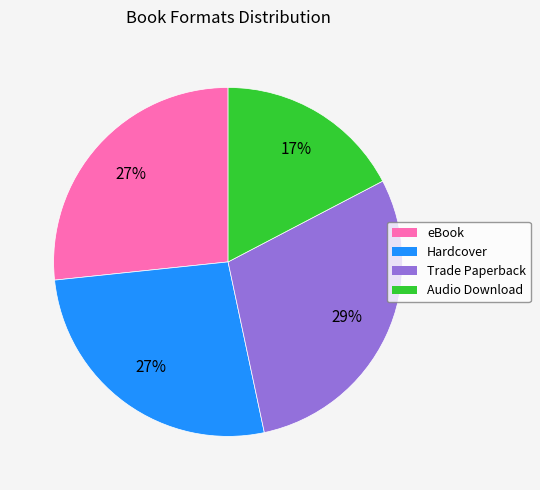

Does any single category account for the majority?

No